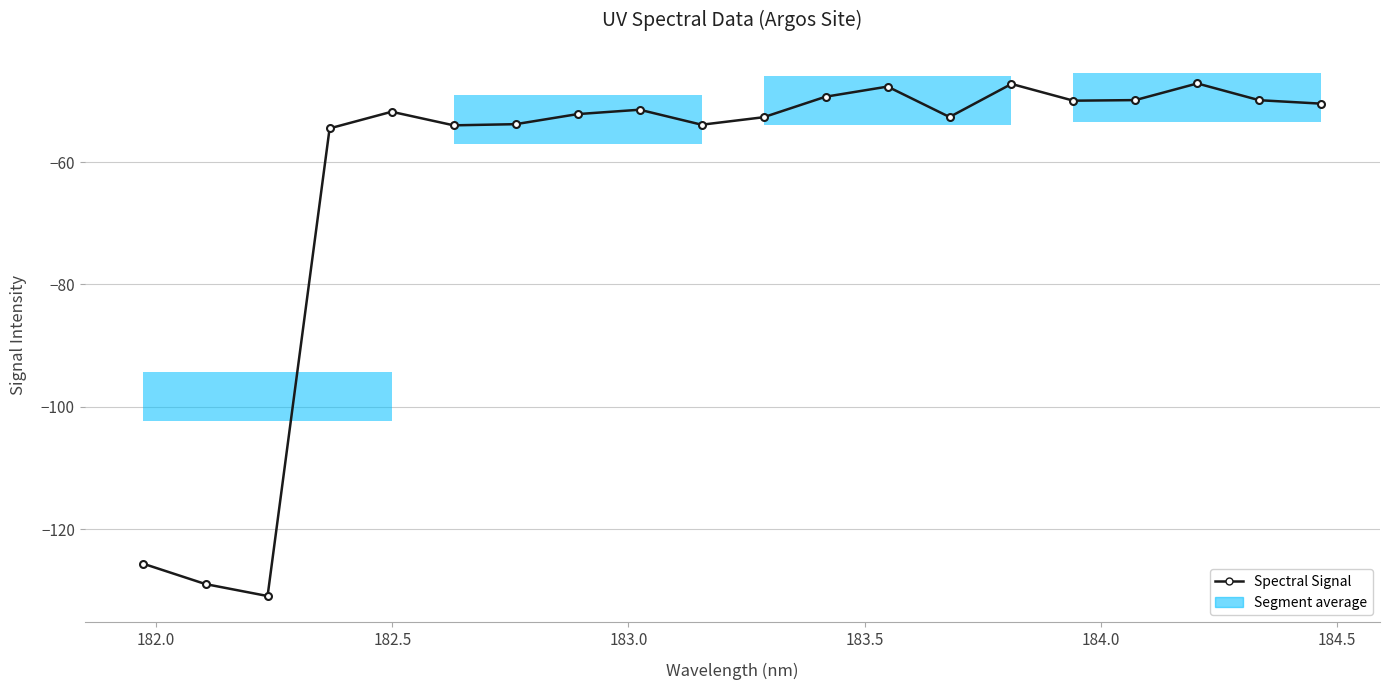

What is the average value?

-62.7